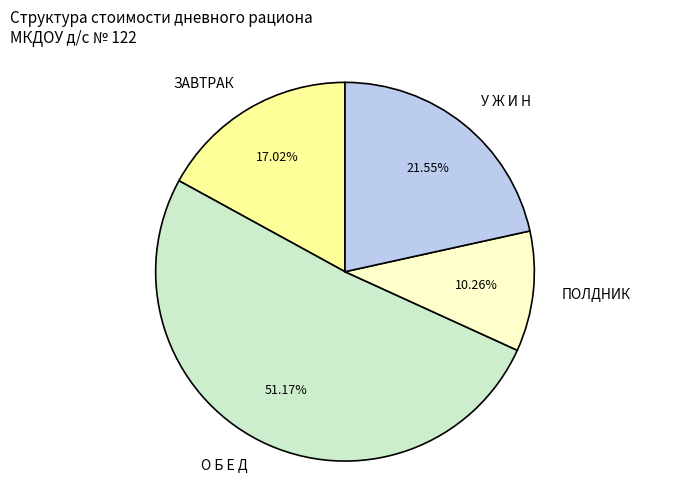

To the nearest percent, what percentage of the pie is ПОЛДНИК?

10%